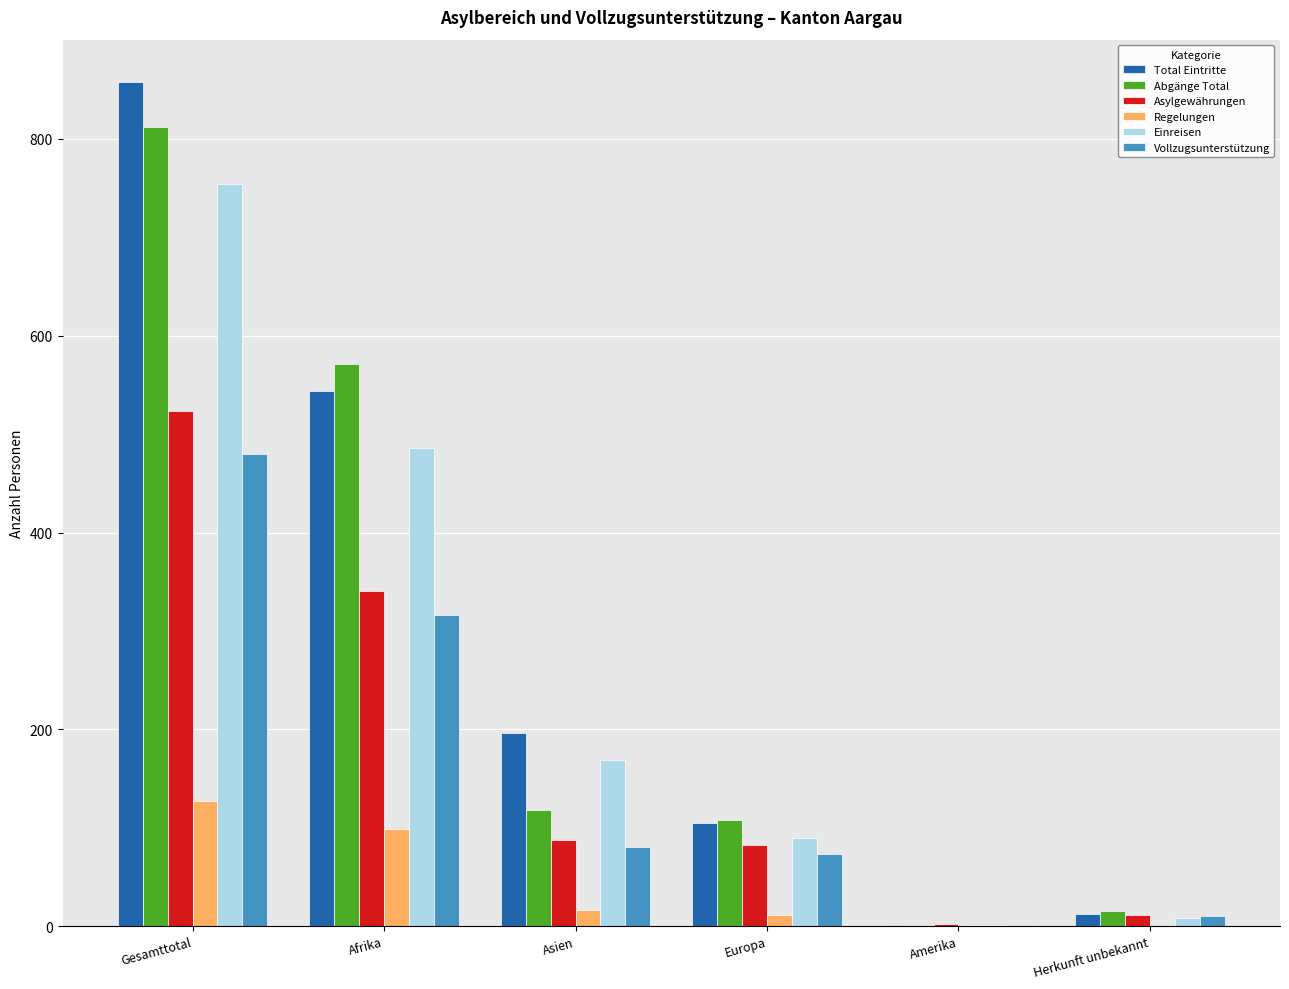

Is the value of Vollzugsunterstützung at Gesamttotal greater than the value of Total Eintritte at Afrika?

No